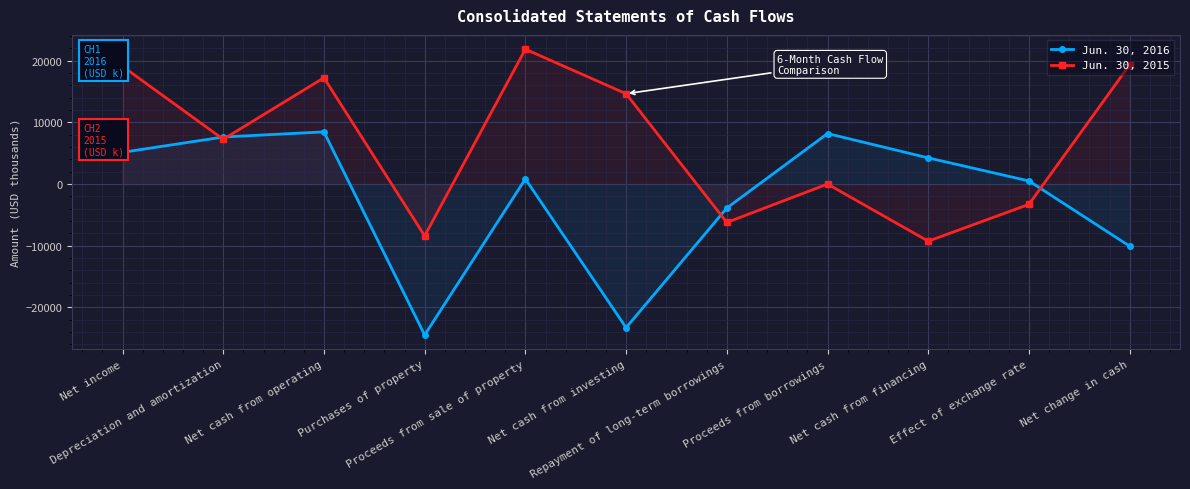

How many data points in Jun. 30, 2015 are above 7268?

5